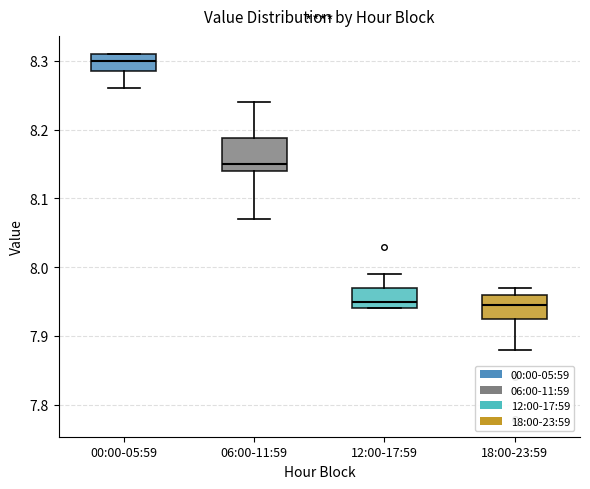

Which box has the highest median line?

00:00-05:59